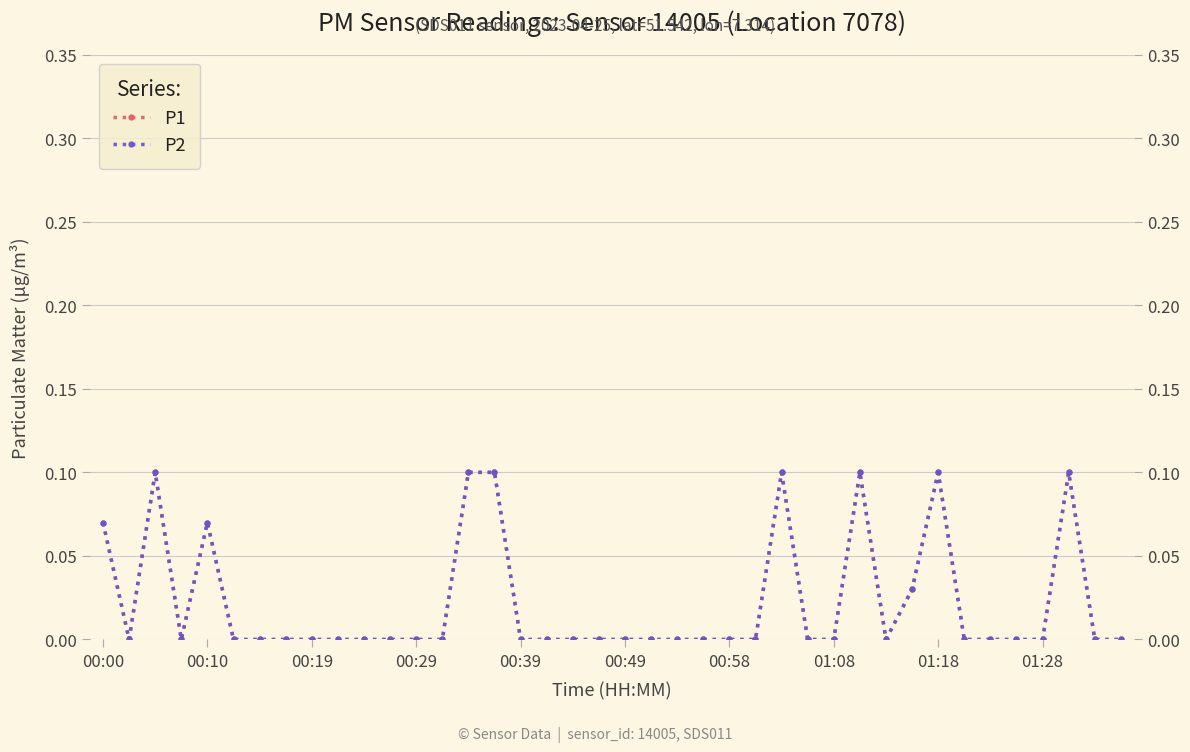

Reading left to right, what are all the values shown in this chart?

P1: 0.1	0.0	0.1	0.0	0.1	0.0	0.0	0.0	0.0	0.0	0.0	0.0	0.0	0.0	0.1	0.1	0.0	0.0	0.0	0.0	0.0	0.0	0.0	0.0	0.0	0.0	0.1	0.0	0.0	0.1	0.0	0.0	0.1	0.0	0.0	0.0	0.0	0.1	0.0	0.0
P2: 0.1	0.0	0.1	0.0	0.1	0.0	0.0	0.0	0.0	0.0	0.0	0.0	0.0	0.0	0.1	0.1	0.0	0.0	0.0	0.0	0.0	0.0	0.0	0.0	0.0	0.0	0.1	0.0	0.0	0.1	0.0	0.0	0.1	0.0	0.0	0.0	0.0	0.1	0.0	0.0